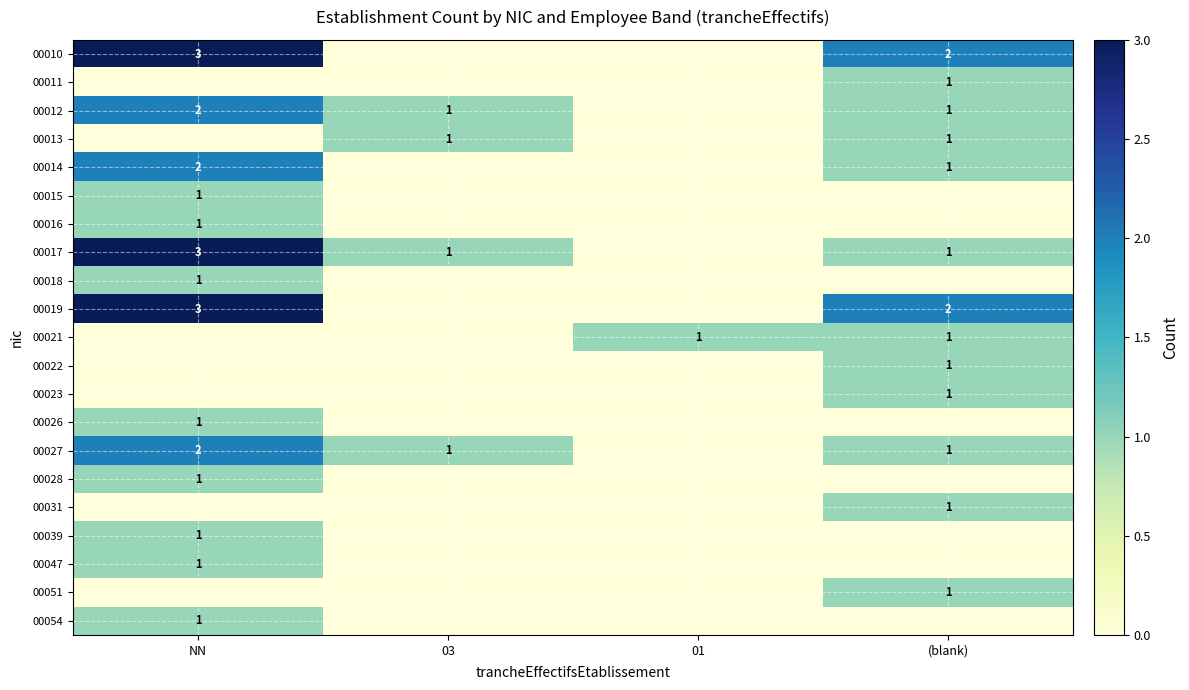

Is it true that 00021 equals 1 at 01?

True